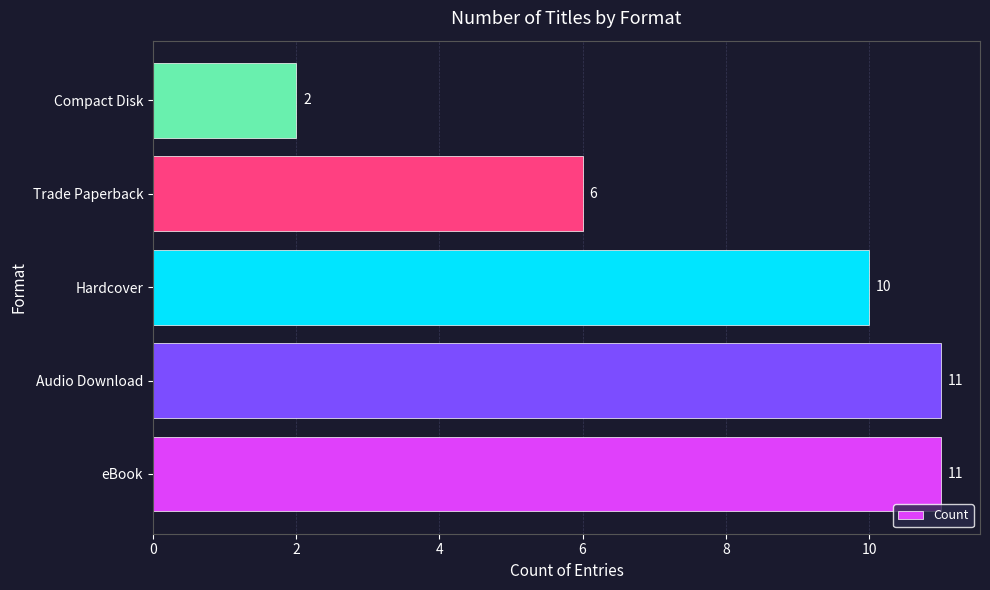

Reading top to bottom, list all the values displayed in this chart.

2	6	10	11	11